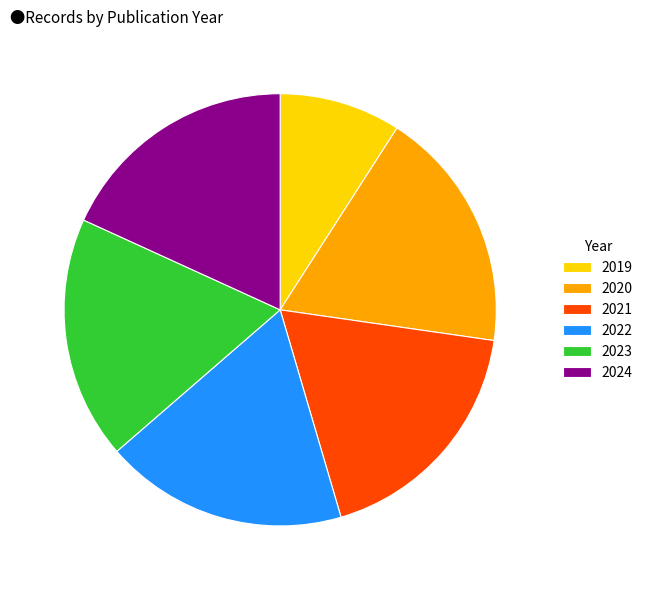

Is the sum of 2023 and 2019 greater than half?

No